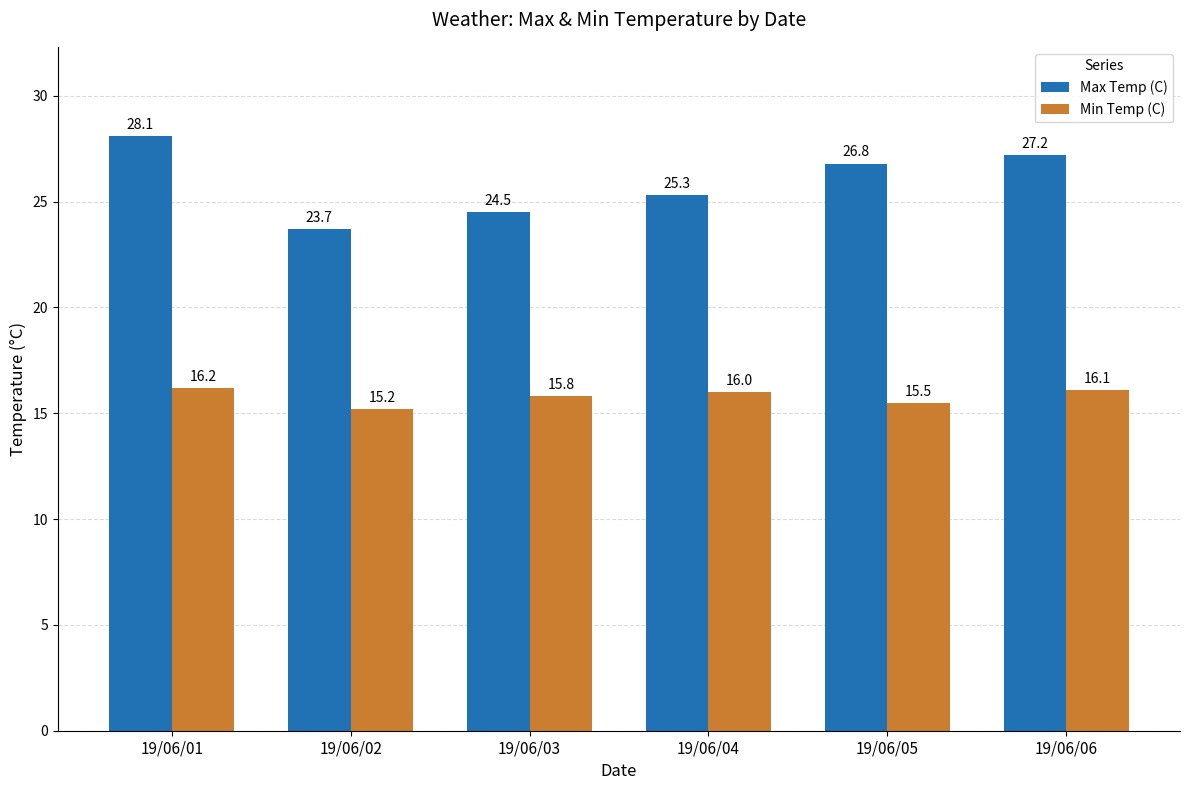

Rank the series by their maximum value, from lowest to highest.

Min Temp (C), Max Temp (C)